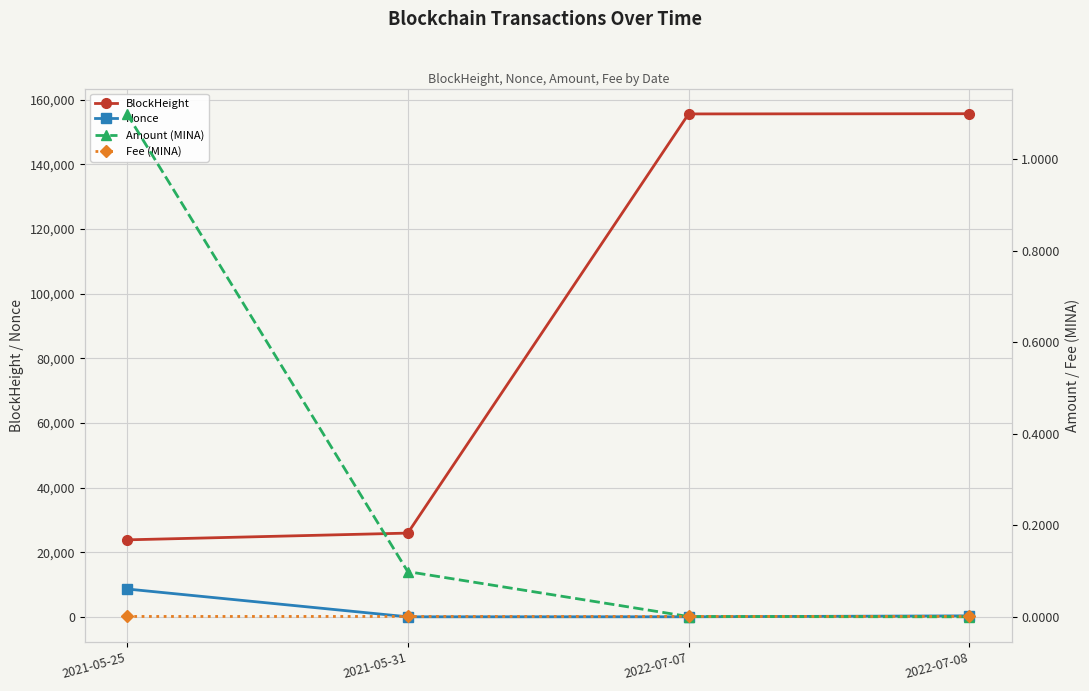

How many data points in Nonce are above 294?

1